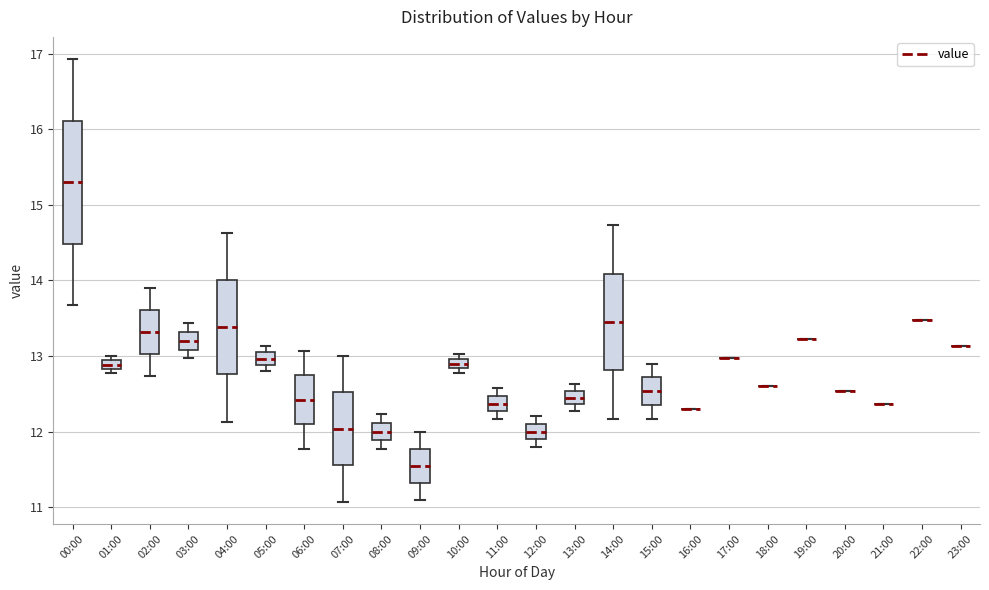

Where is the upper edge of the box for 00:00 on the y-axis? The values are not printed on the chart, so give them approximately, as read against the axis.

16.1